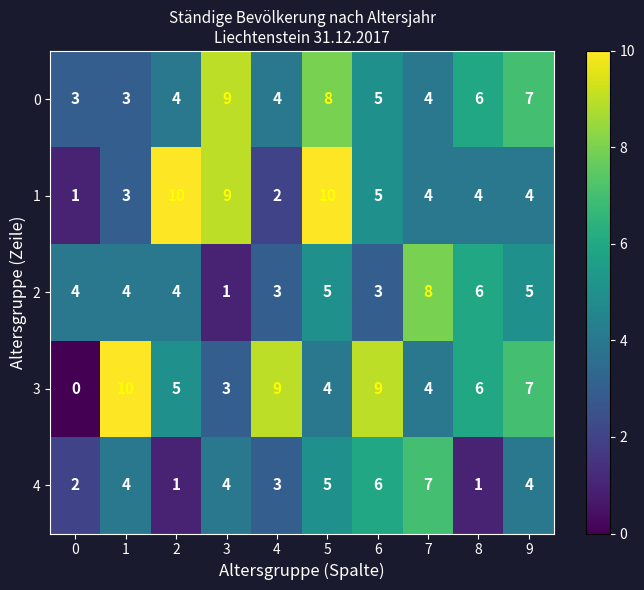

What is the total value across all series at 2?

24